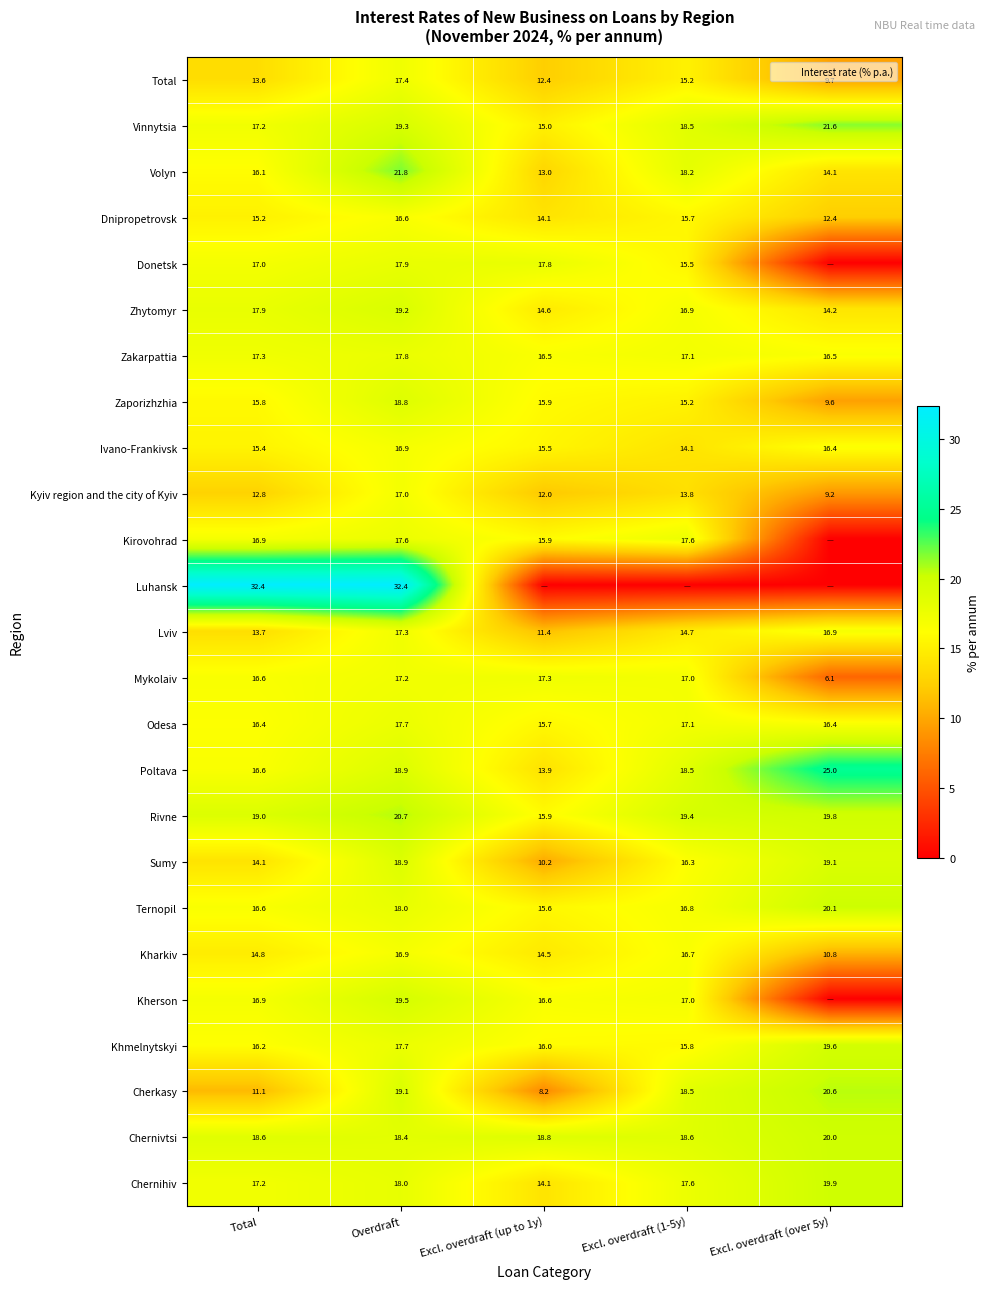

Where is Lviv nearest to the value 14?

Total